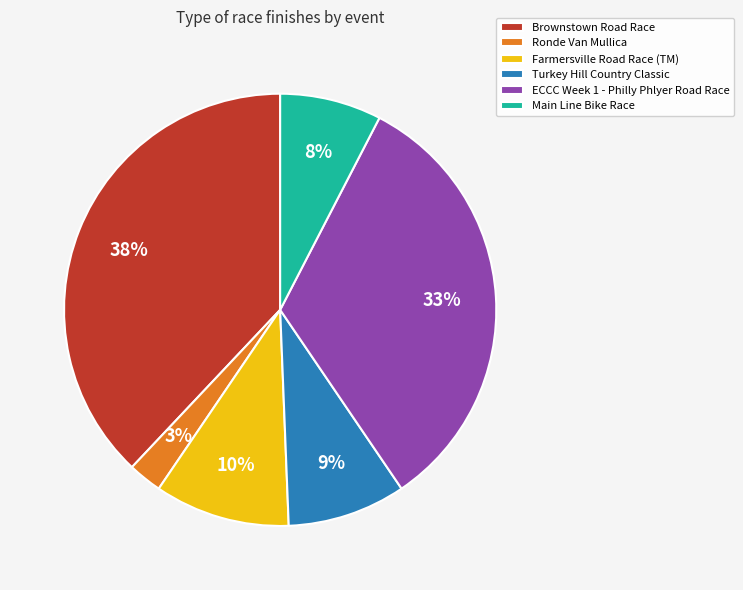

Is the sum of ECCC Week 1 - Philly Phlyer Road Race and Main Line Bike Race greater than half?

No